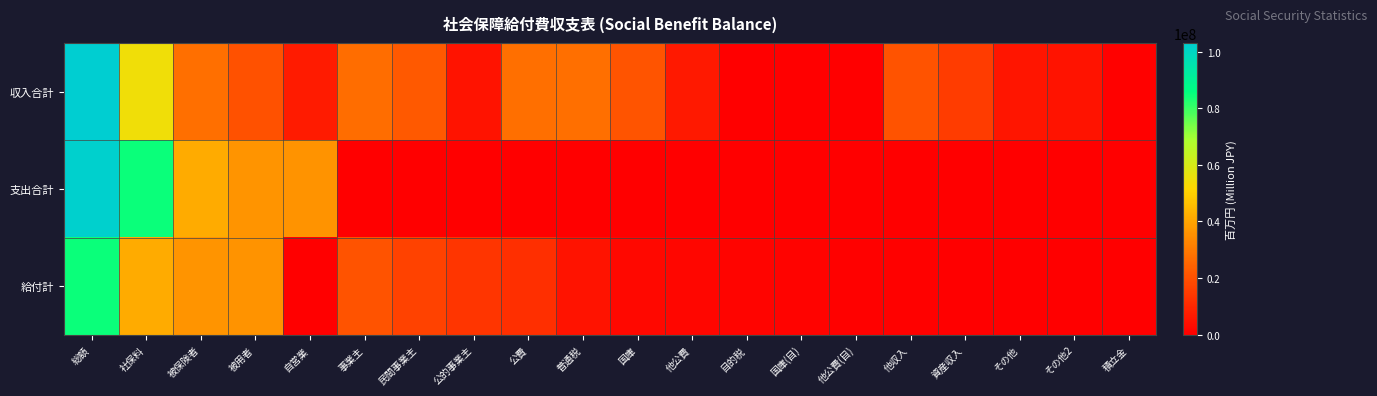

How many series are shown in this chart?

3